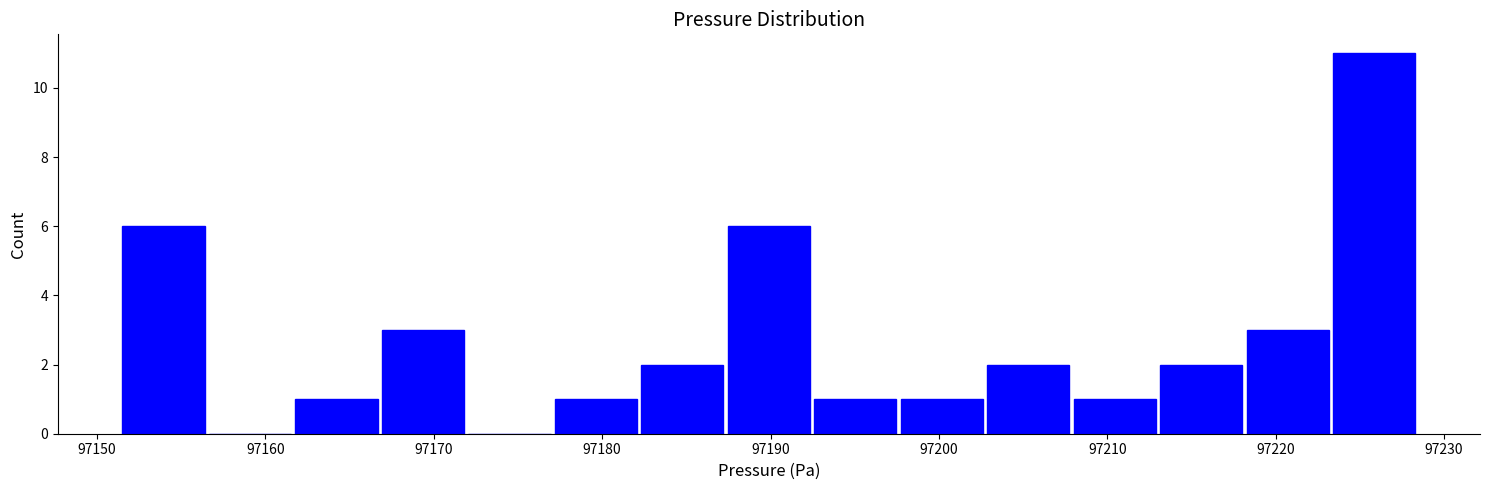

How tall is the bar that spans 97192 to 97198 on the x-axis? Neither the bar edges nor the heights are printed on the chart, so give them approximately, as read against the axes.

1